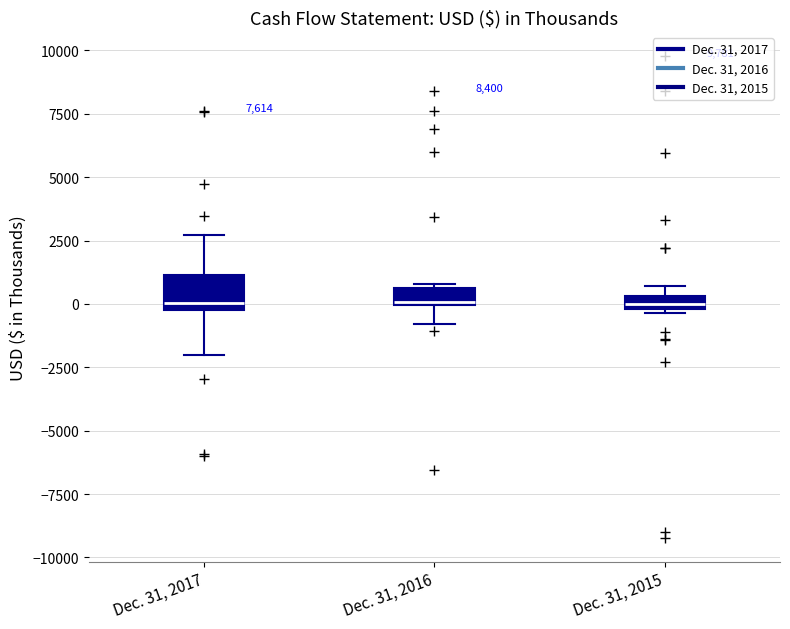

Where is the lower edge of the box for Dec. 31, 2015 on the y-axis? The values are not printed on the chart, so give them approximately, as read against the axis.

0